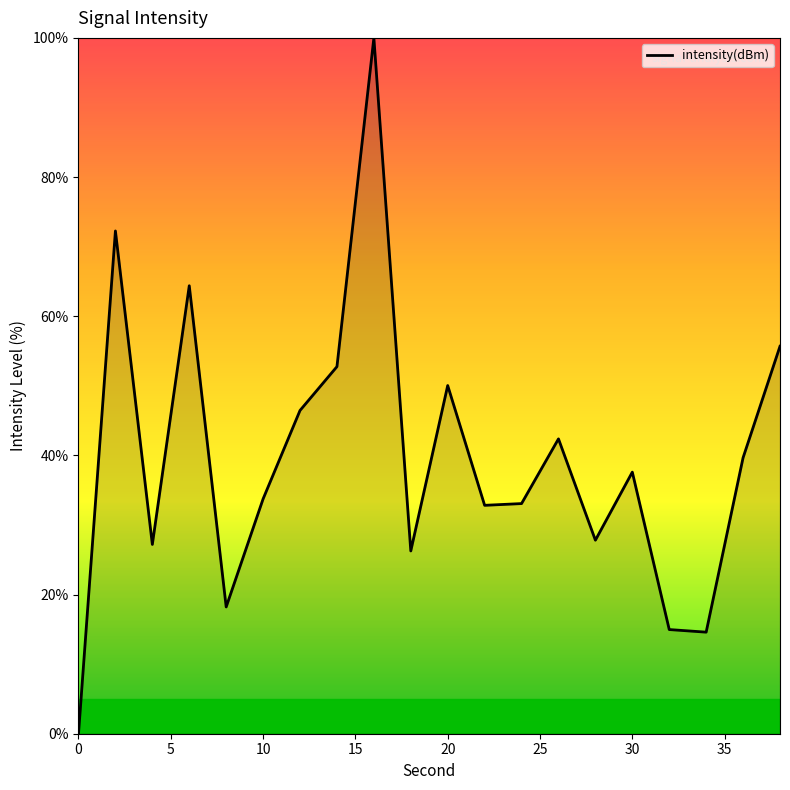

What is the sum of all values?

789.9